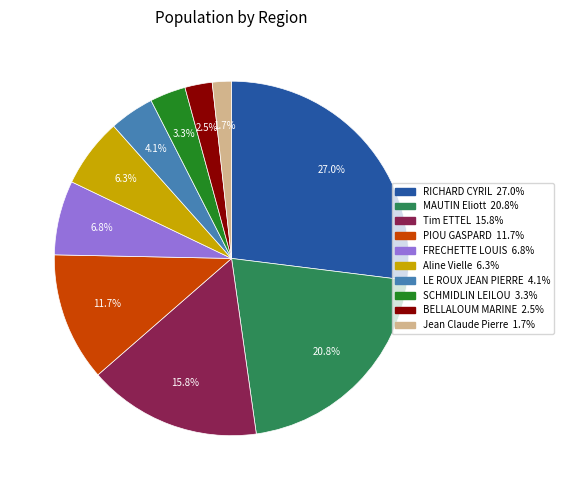

Which slice is the largest?

RICHARD CYRIL